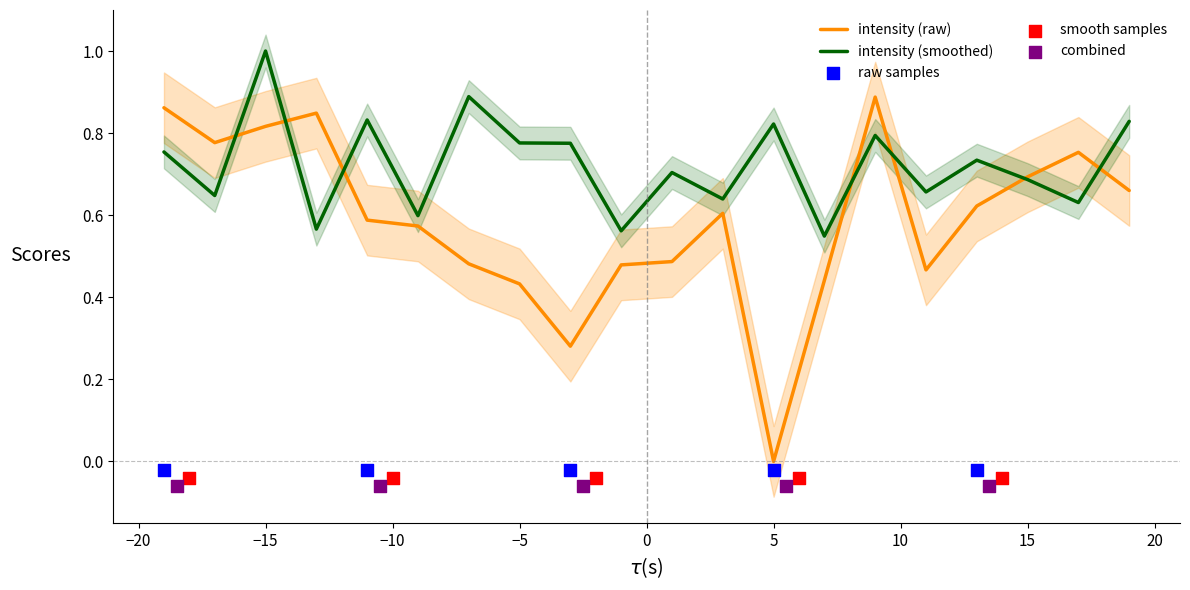

The intensity (raw) series shows 0.2 at −5. True or false?

False